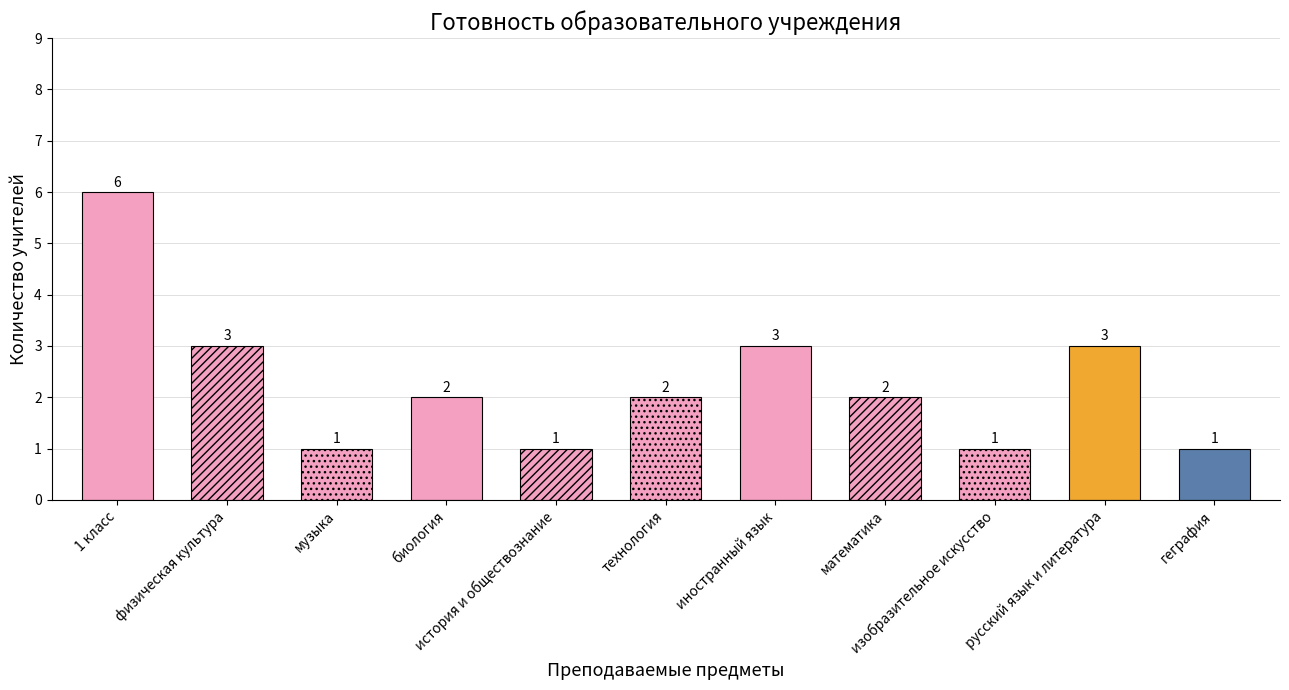

What is the smallest value displayed?

1